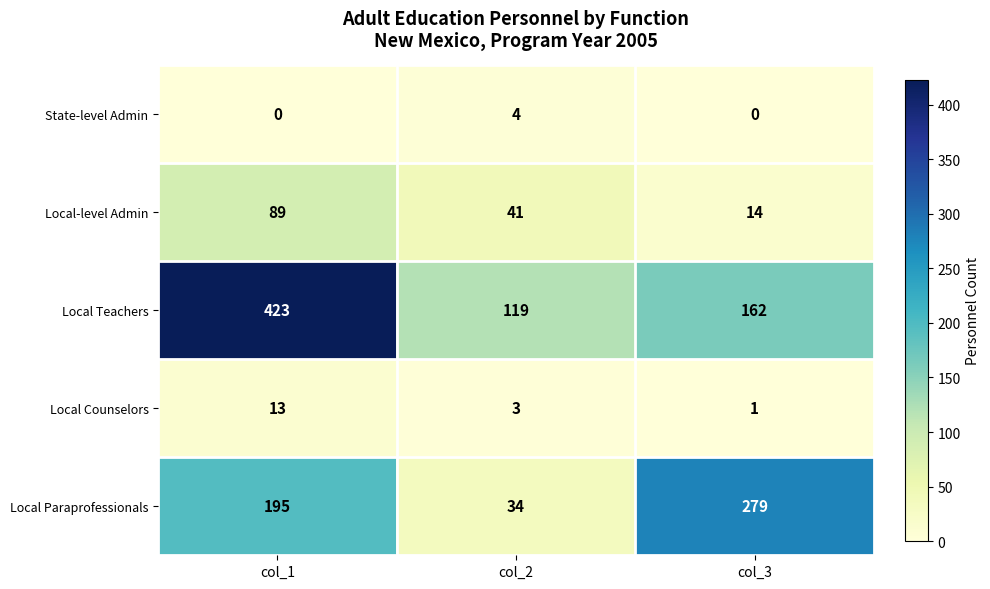

What is the total value across all series at col_2?

201